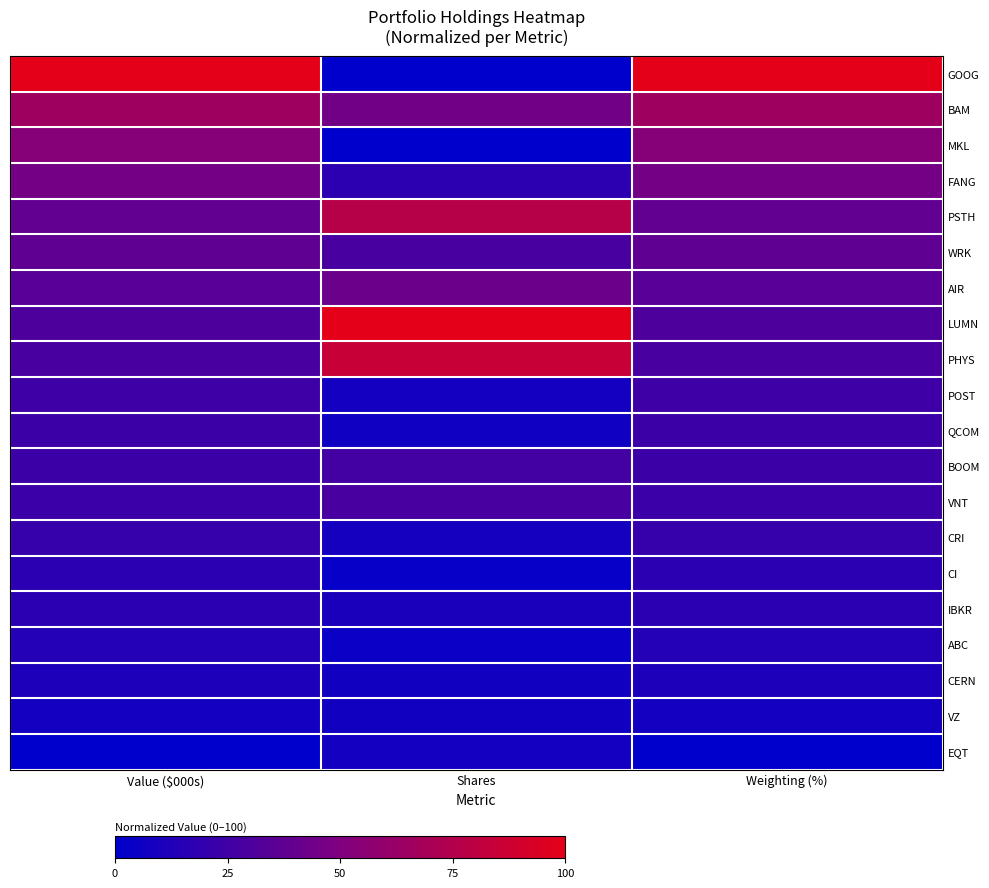

What is the maximum value shown in the chart?

100.0